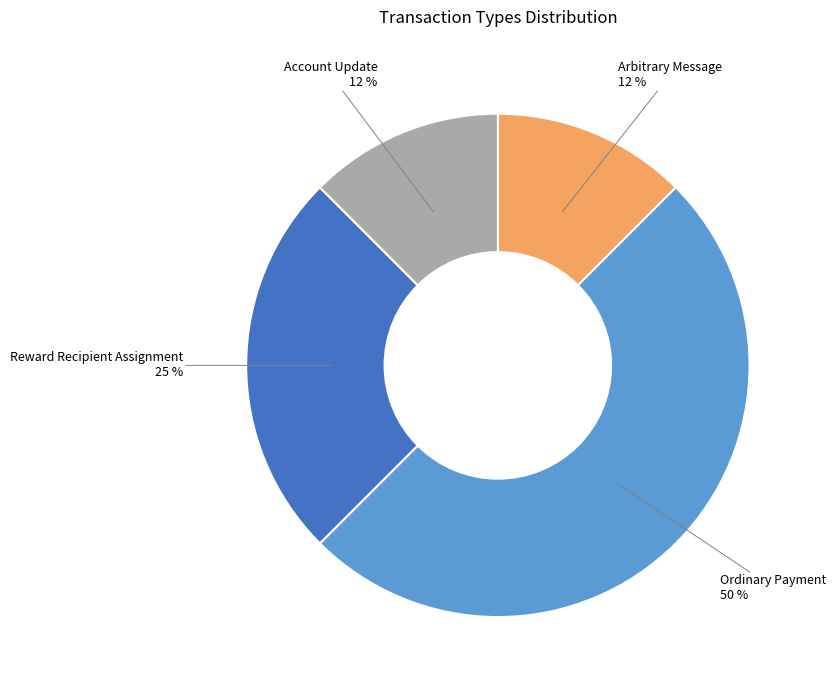

To the nearest percent, what is the average slice percentage?

25%